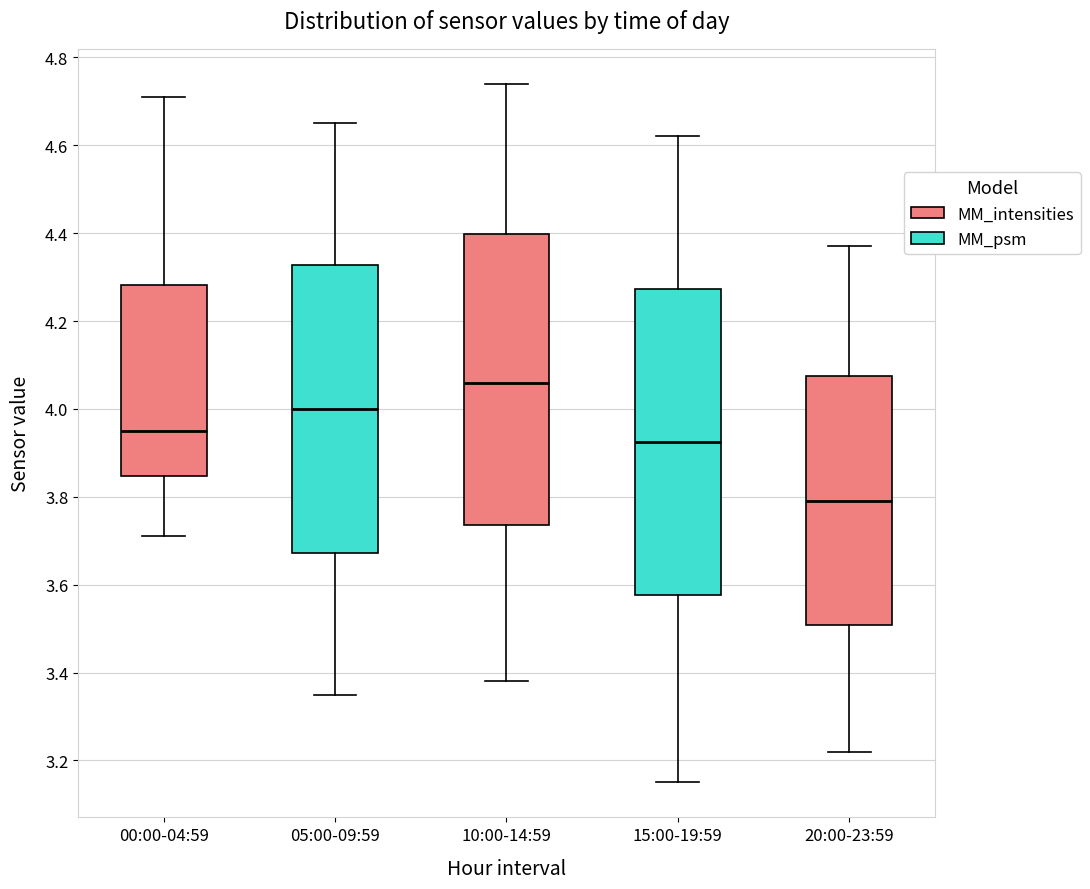

Reading left to right, read every box against the y-axis: the position of its median line, the range the box covers, and the ends of its whiskers. The values are not printed on the chart, so give them approximately, as read against the axis.

00:00-04:59: median 3.96, box 3.84 to 4.28, whiskers 3.72 to 4.72
05:00-09:59: median 4.00, box 3.68 to 4.32, whiskers 3.36 to 4.66
10:00-14:59: median 4.06, box 3.74 to 4.40, whiskers 3.38 to 4.74
15:00-19:59: median 3.92, box 3.58 to 4.28, whiskers 3.16 to 4.62
20:00-23:59: median 3.80, box 3.50 to 4.08, whiskers 3.22 to 4.38